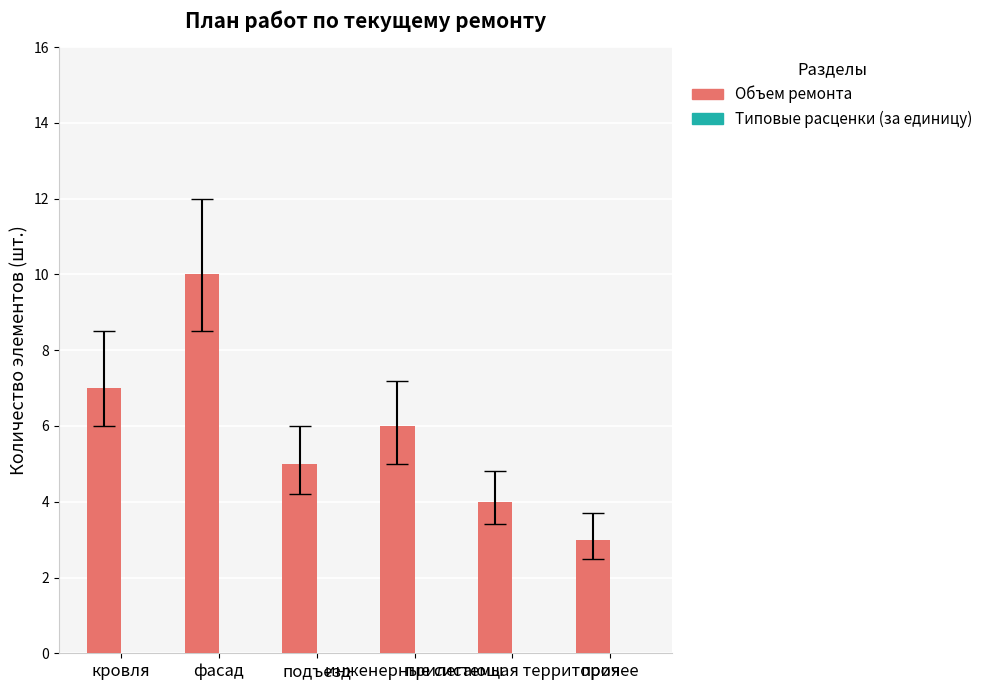

What is the label of the 6th bar from the left?

прочее